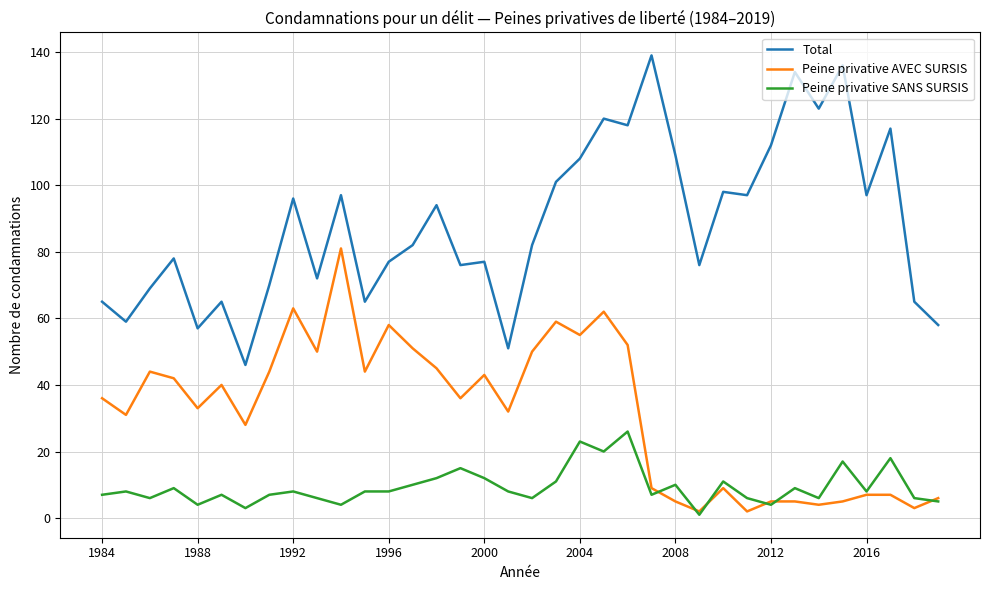

Which series has the widest spread of values?

Total